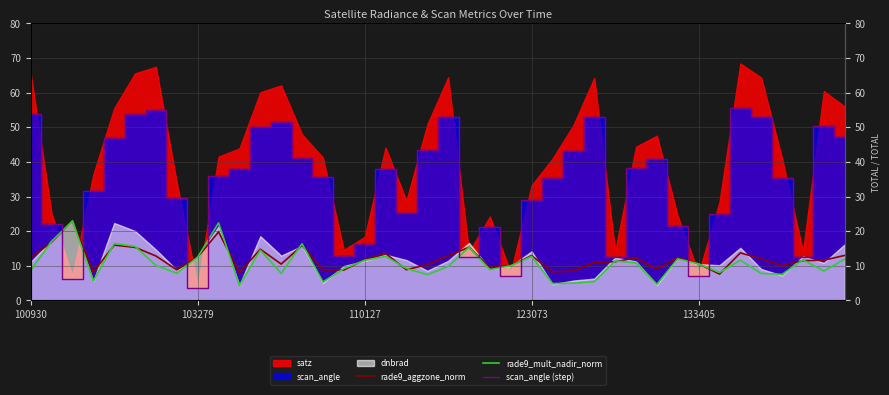

In scan_angle (step), how many points are higher than both neighbors (excluding endpoints)?

9